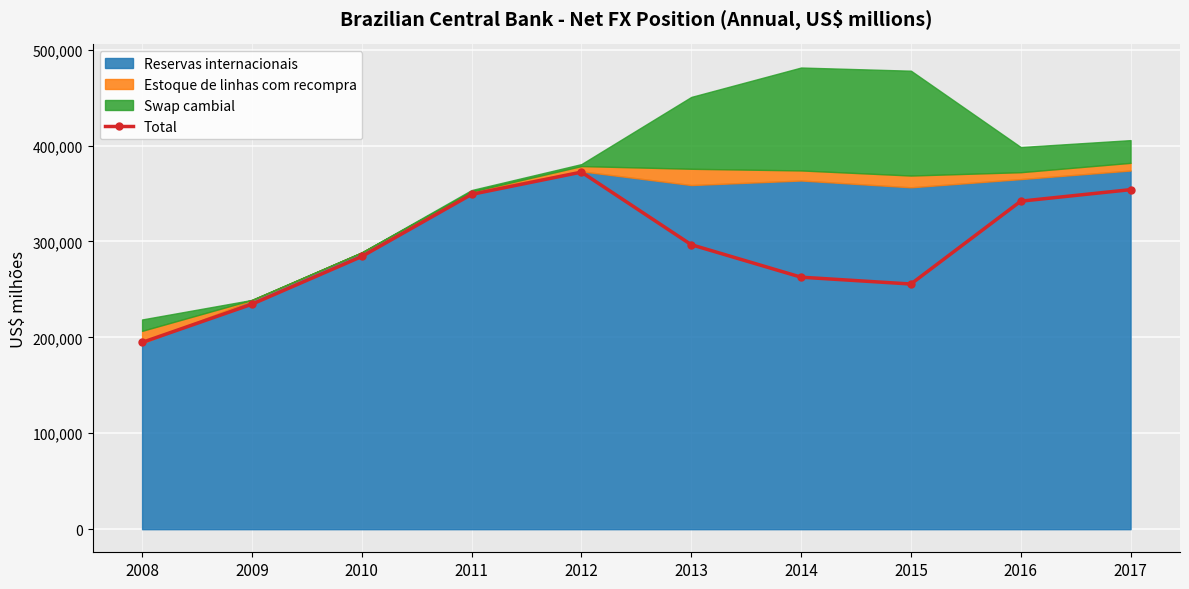

Reading left to right, list all the values displayed in this chart.

2008=194727.4	2009=234591.5	2010=284325.1	2011=349103.1	2012=372335.2	2013=296642.2	2014=262762.7	2015=255631.1	2016=342005.7	2017=354016.5